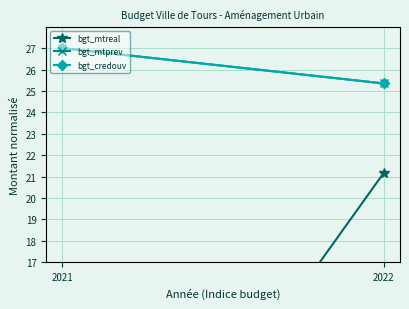

Which series changed the most between 2021 and 2022?

bgt_mtreal